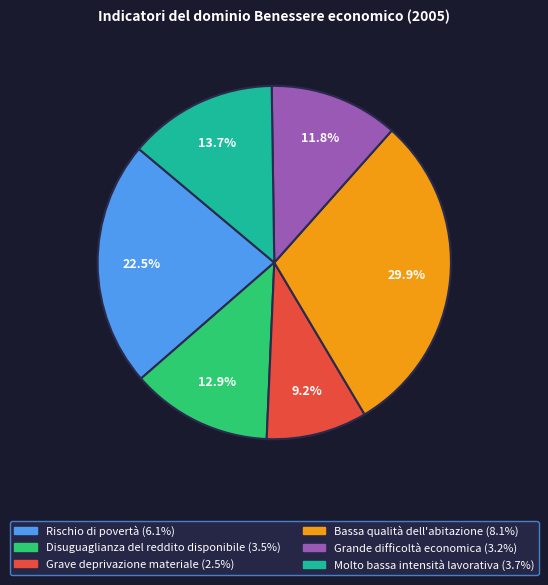

How many segments does this pie chart have?

6